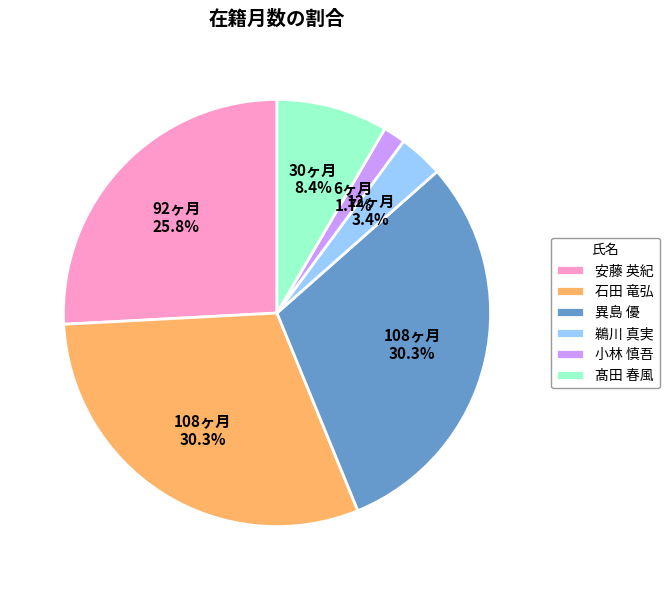

To the nearest percent, what percentage of the pie is 石田 竜弘?

30%